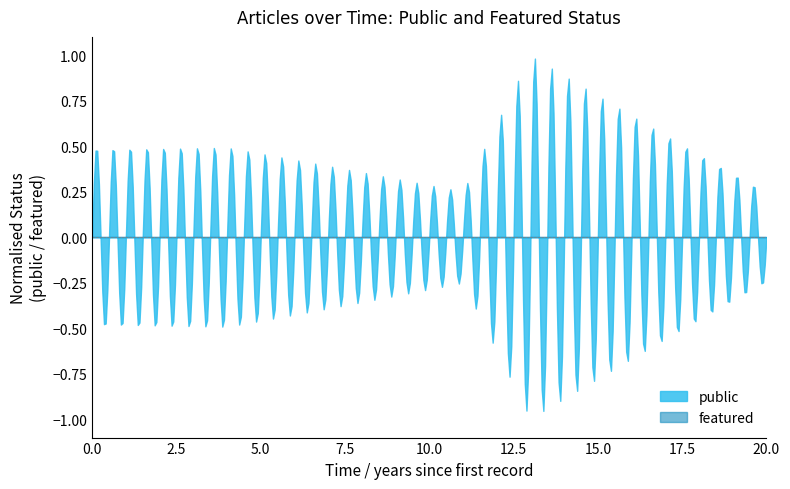

Which series has the largest range (max minus min)?

public